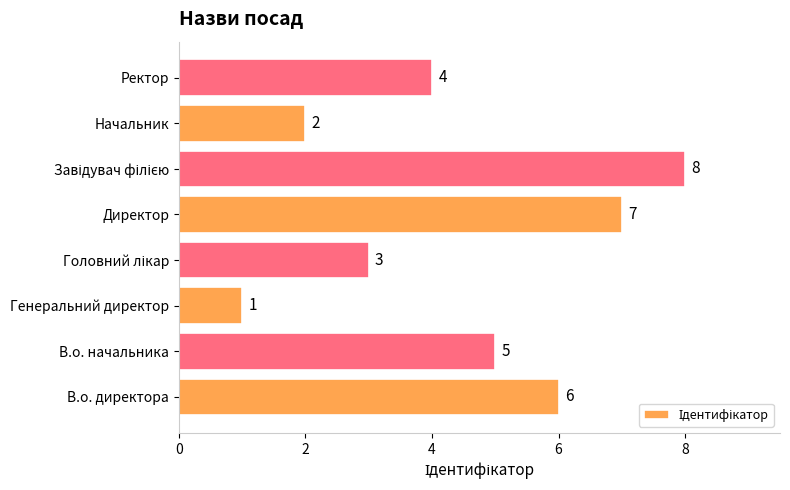

Count the number of categories in the chart.

8